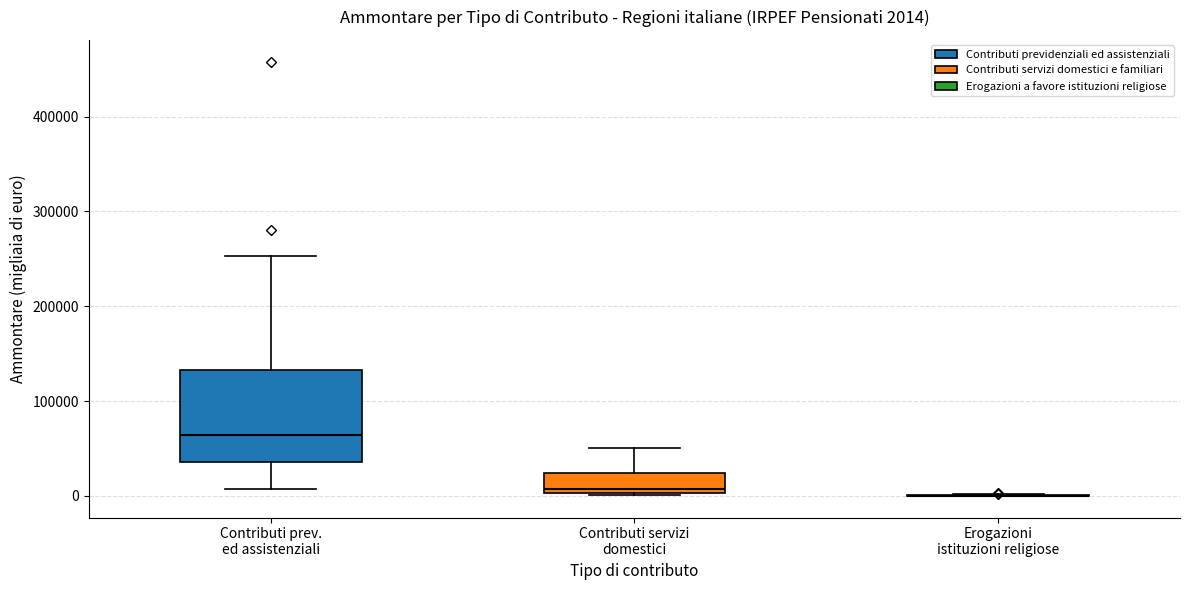

Which box is the tallest, from its lower edge to its upper edge?

Contributi prev. ed assistenziali